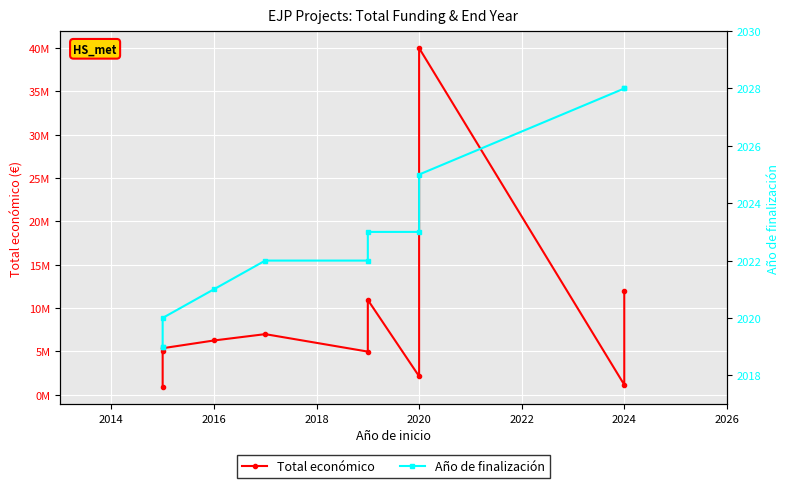

True or false: Total económico and Año de finalización intersect in this chart.

False